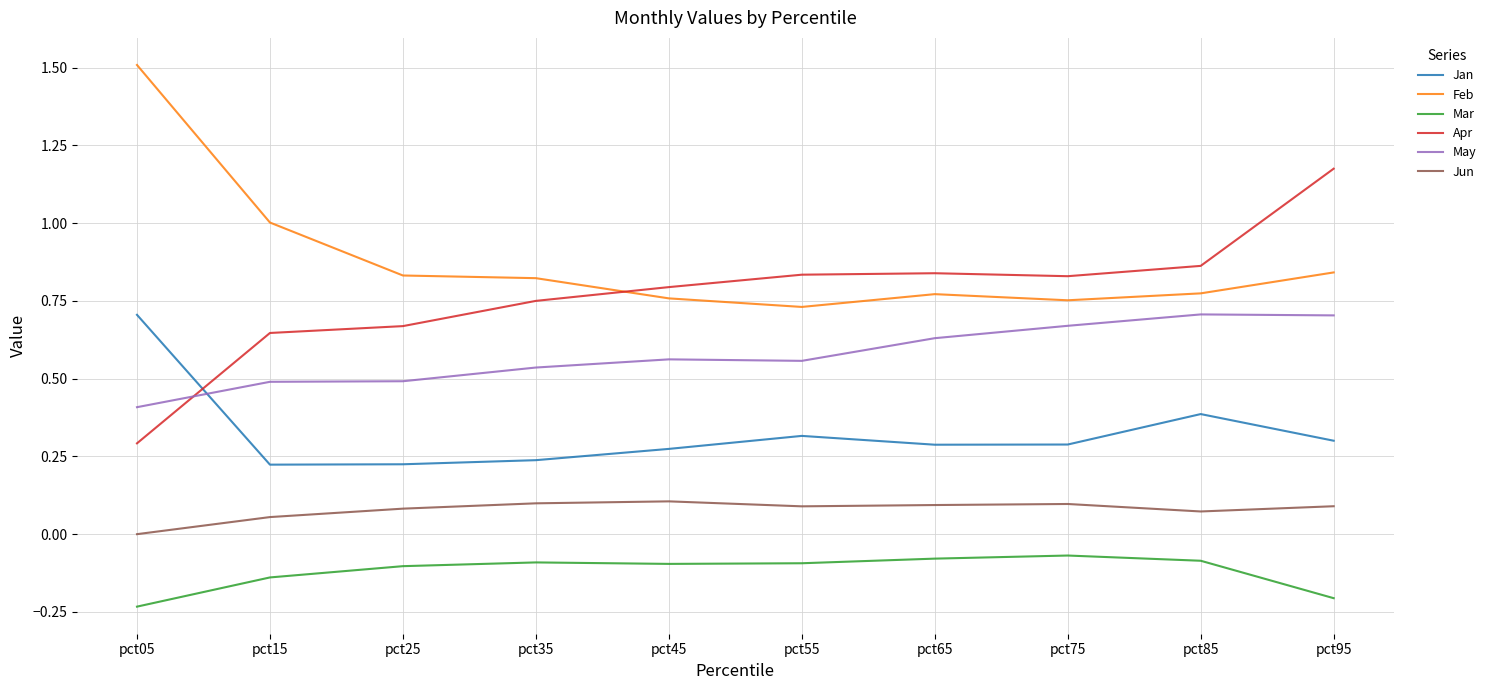

What is the difference between the highest and lowest values at pct15?

1.1